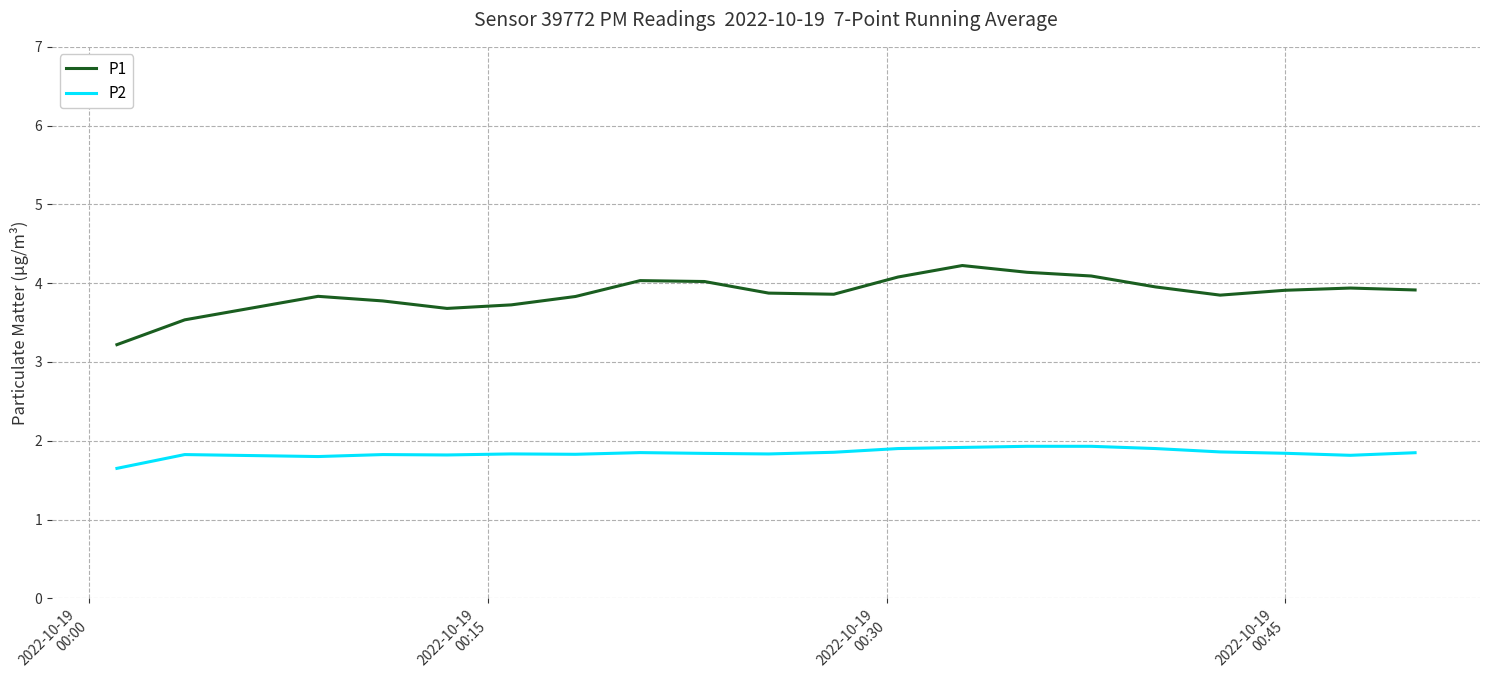

Which series has the largest total across all categories?

P1